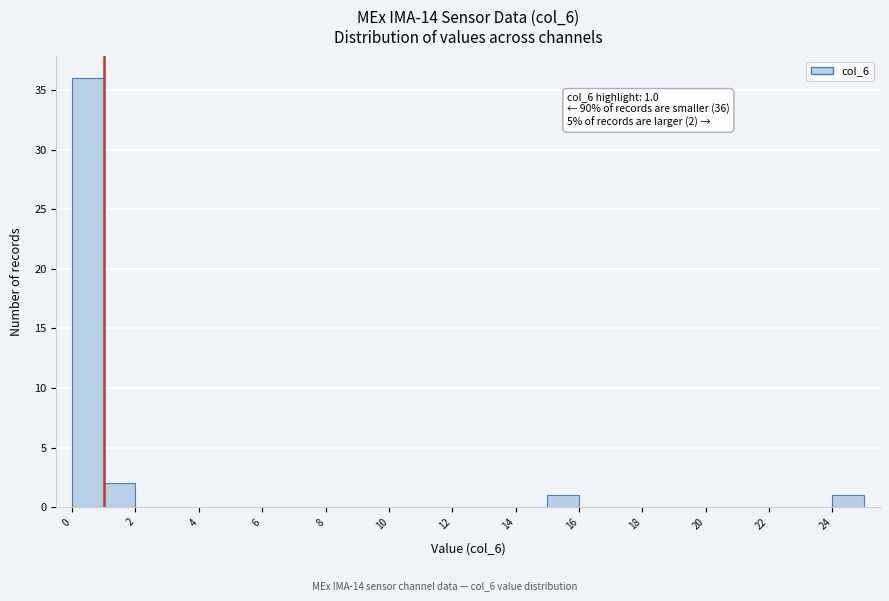

Which range on the x-axis has the tallest bar?

0 to 1